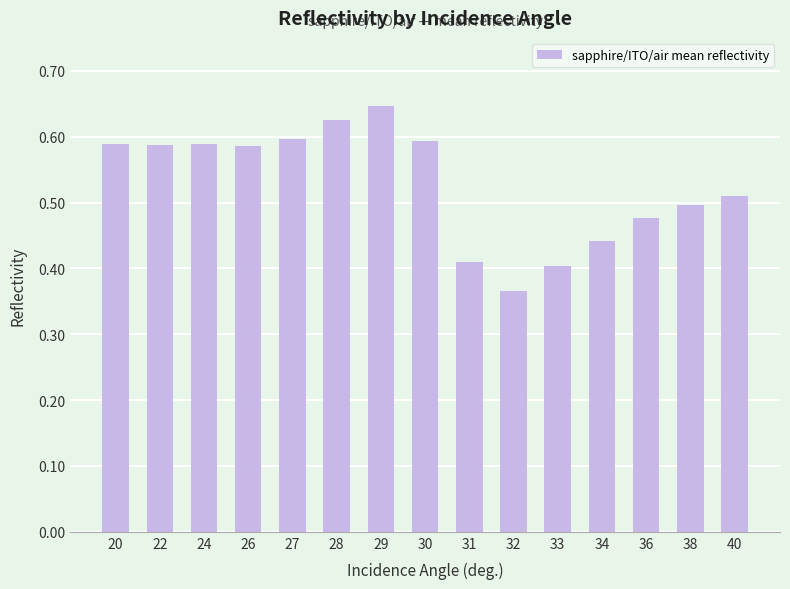

Is it true that the value at 34 is 0.8?

False